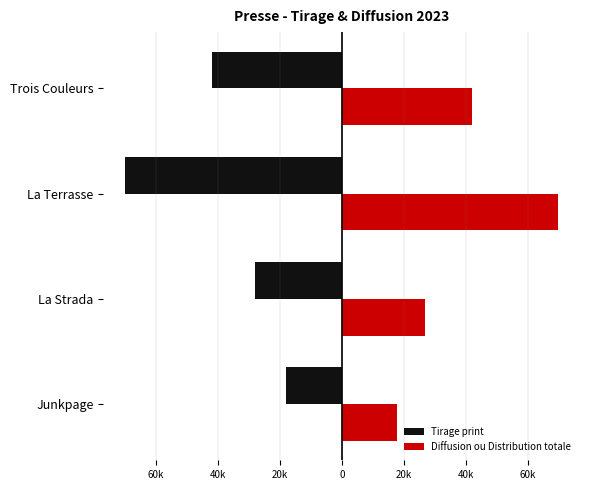

What are all the series names shown in the legend?

Tirage print, Diffusion ou Distribution totale